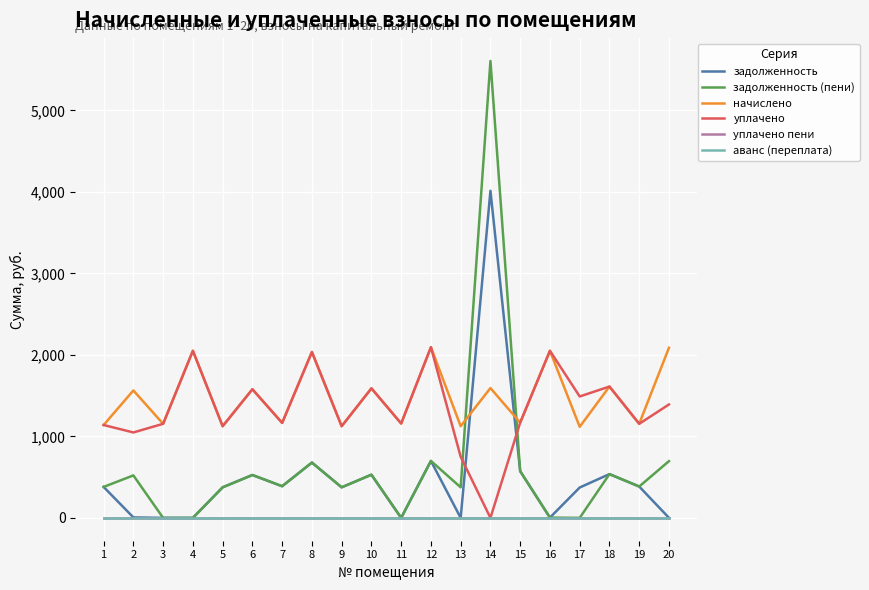

List the labels in order of уплачено value, smallest first.

14, 13, 2, 5, 9, 1, 3, 19, 11, 7, 15, 20, 17, 6, 10, 18, 8, 4, 16, 12